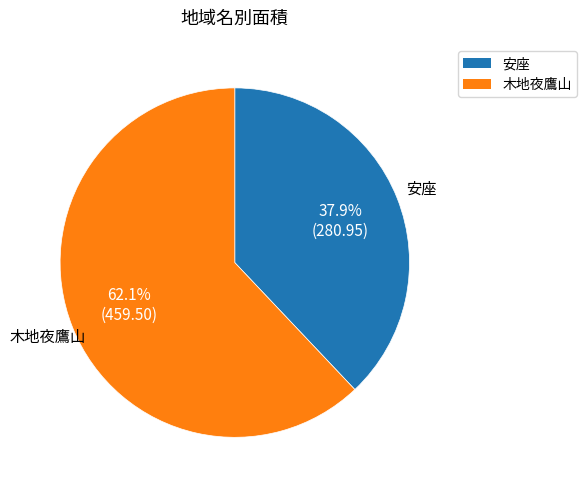

What portion of the pie excludes 安座?

62.1%